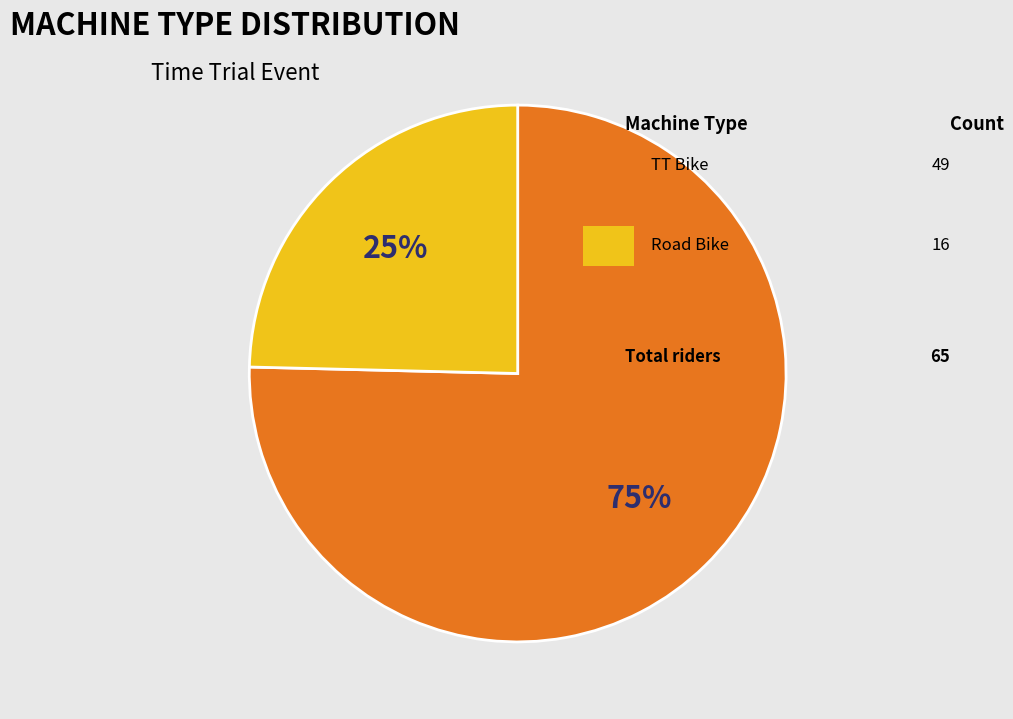

To the nearest percent, what is the average slice percentage?

50%